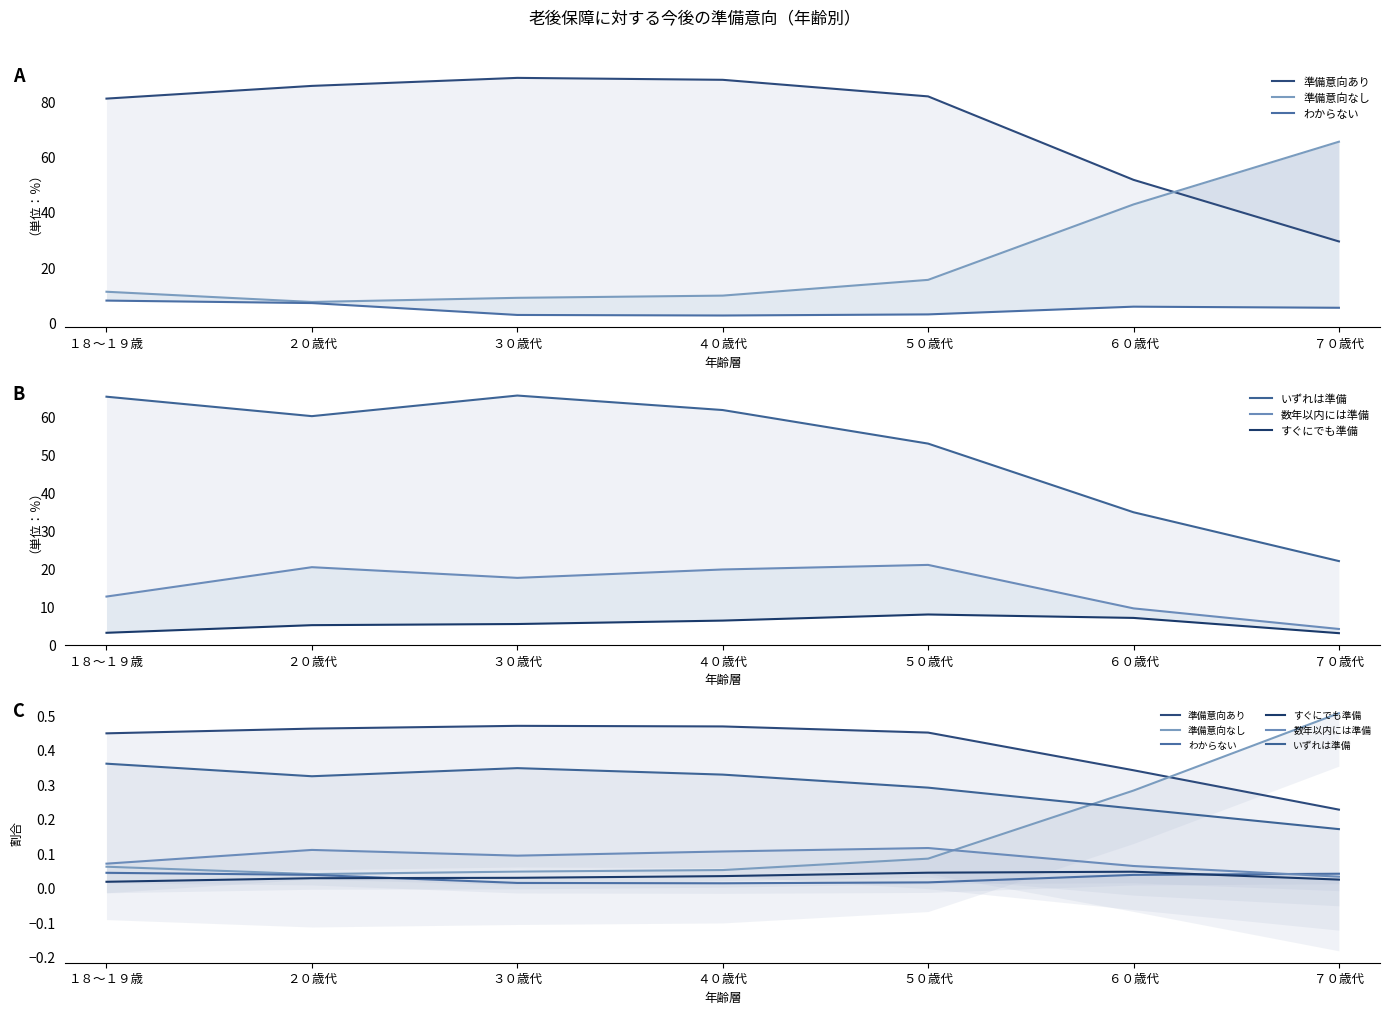

True or false: すぐにでも準備 and いずれは準備 cross at least once.

False